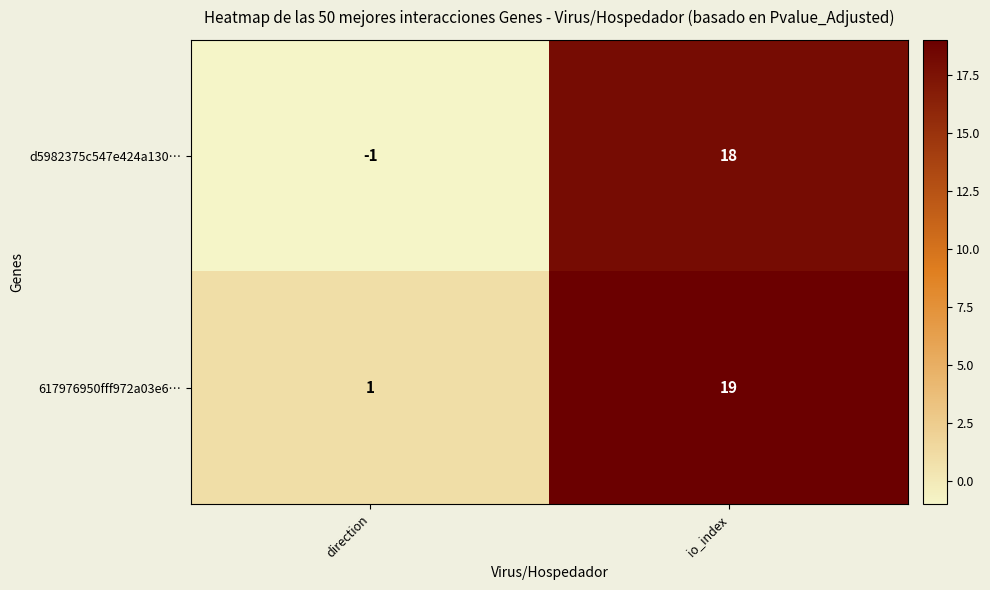

Which category has the lowest value across all series?

direction